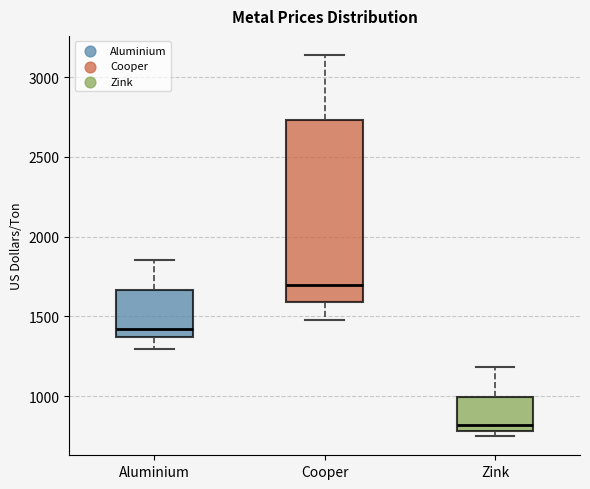

Which box has the highest median line?

Cooper